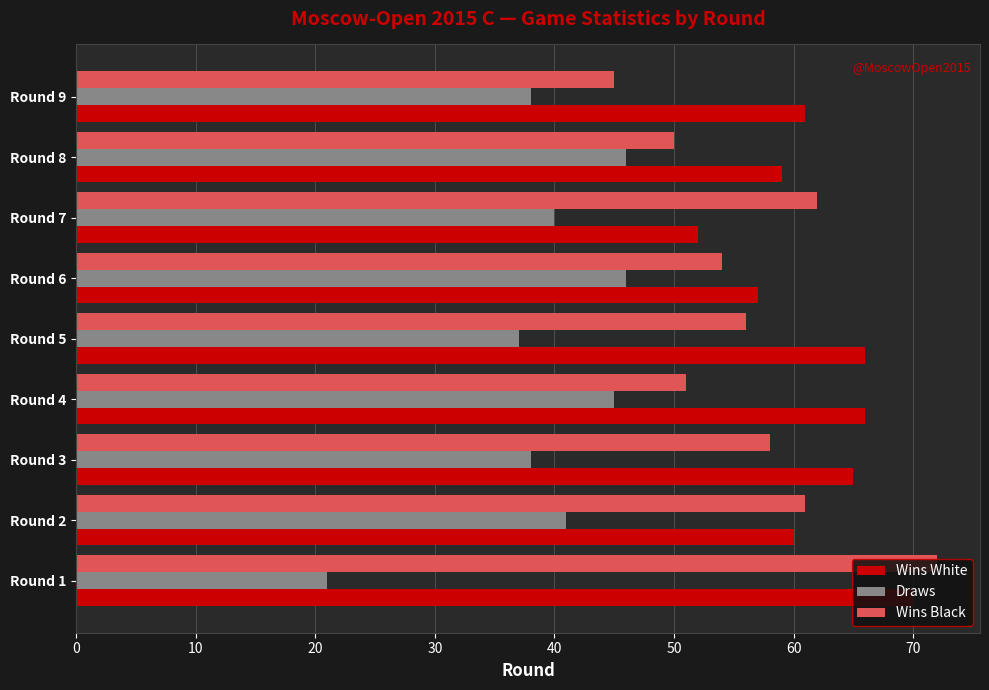

What is the total value across all series at Round 1?

163